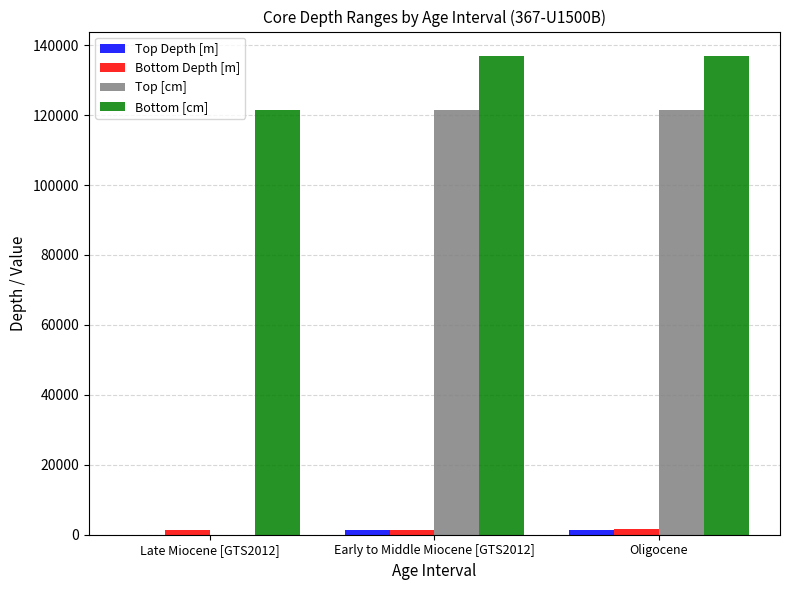

The value of Bottom [cm] at Early to Middle Miocene [GTS2012] is 215019.0. True or false?

False